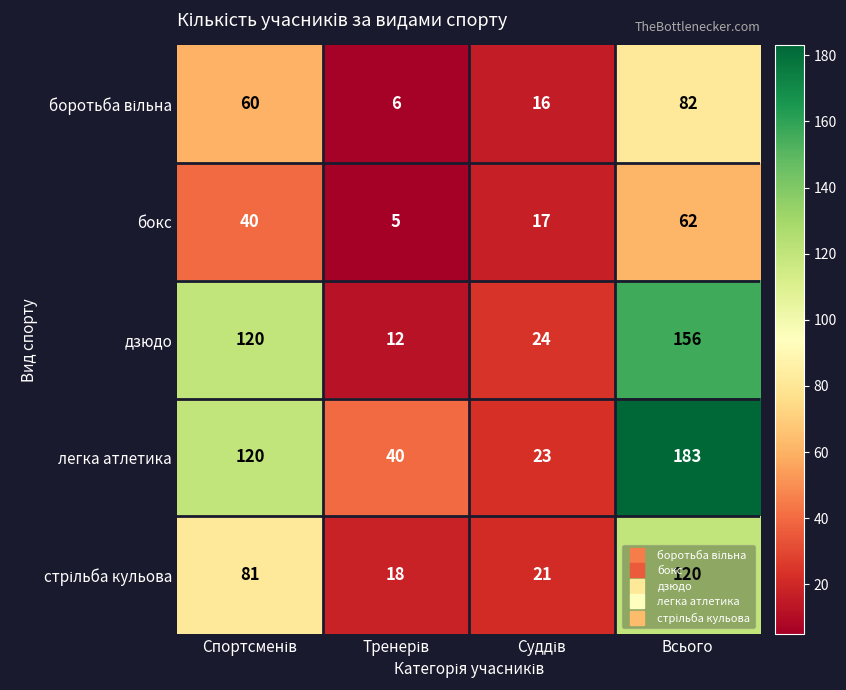

At how many categories does at least one series exceed 178?

1